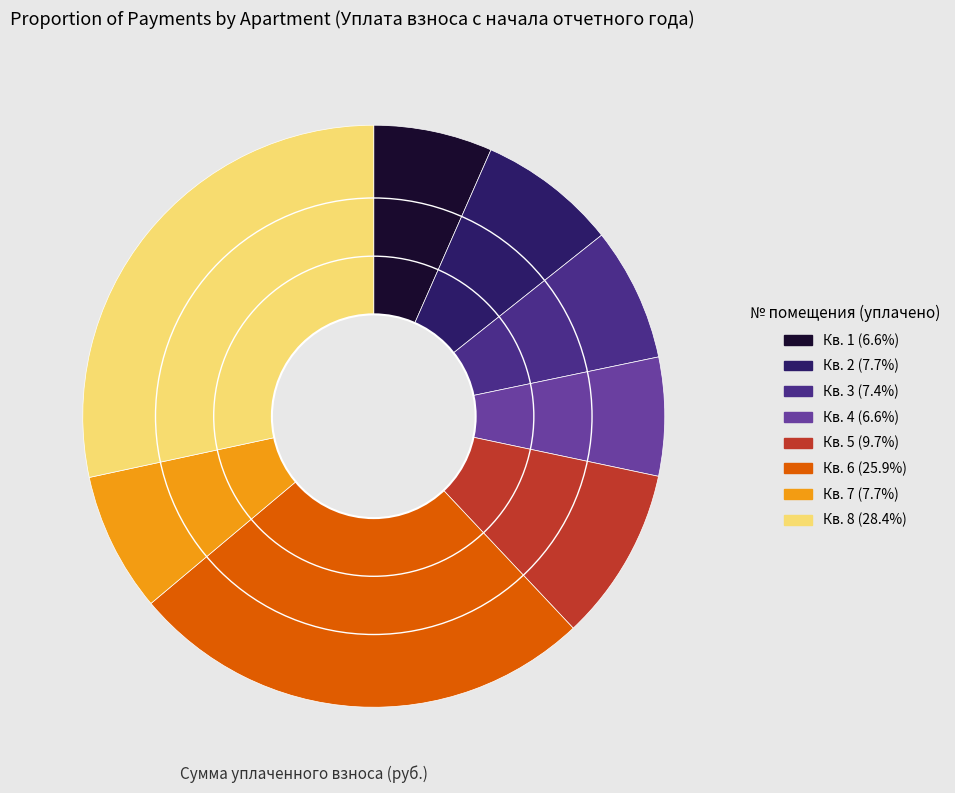

Is there any slice that represents more than half of the pie?

No